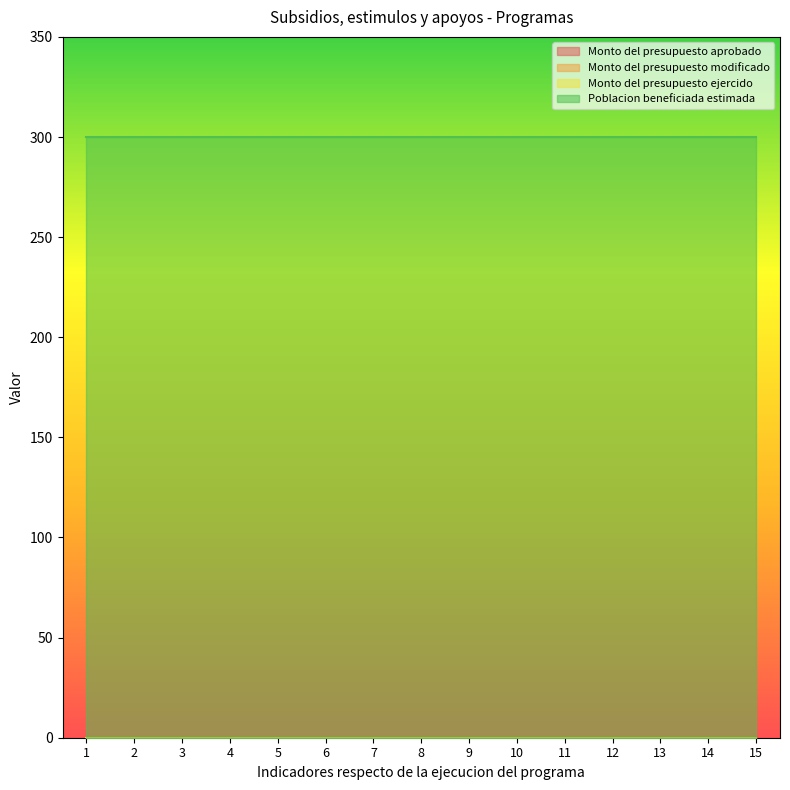

How many series are shown in this chart?

4